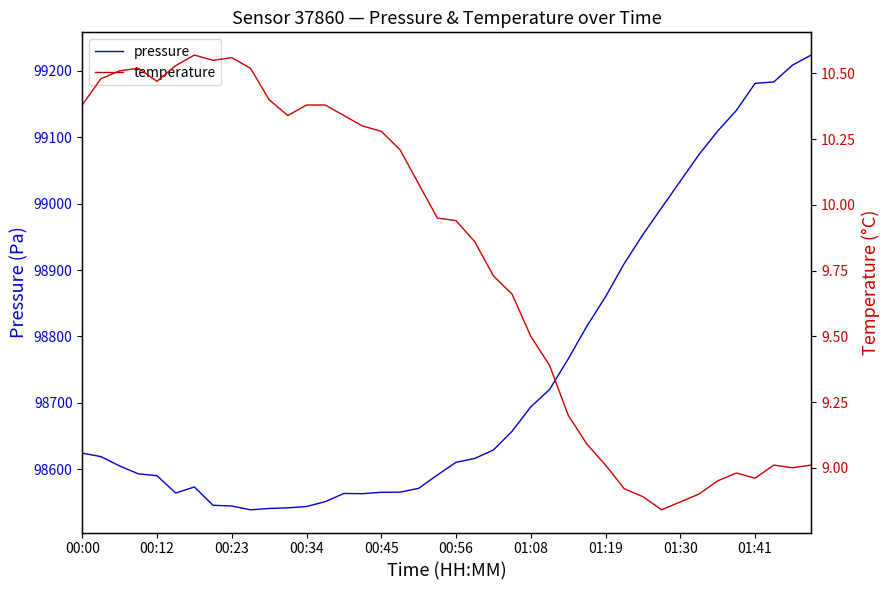

What is the minimum value for pressure?

98538.8